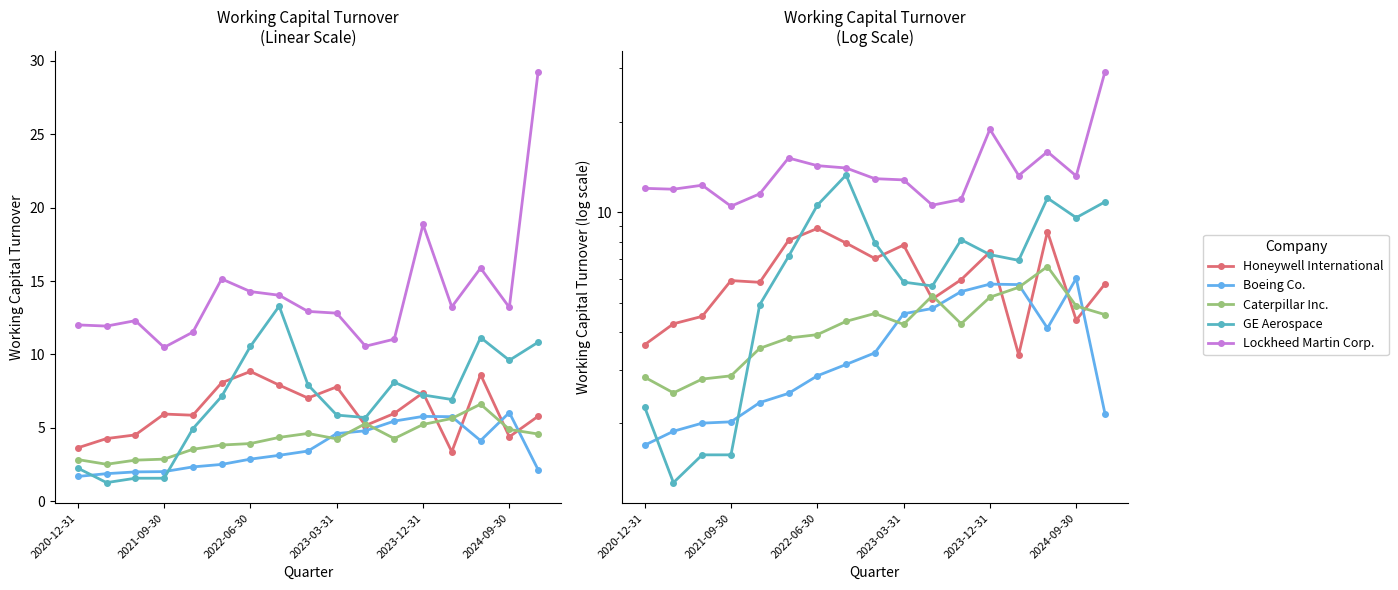

Reading left to right, what are all the values shown in this chart?

Honeywell International: 3.6	4.3	4.5	5.9	5.9	8.1	8.8	7.9	7.0	7.8	5.2	6.0	7.4	3.4	8.6	4.4	5.8
Boeing Co.: 1.7	1.9	2.0	2.0	2.3	2.5	2.9	3.1	3.4	4.6	4.8	5.5	5.8	5.8	4.1	6.0	2.1
Caterpillar Inc.: 2.8	2.5	2.8	2.9	3.5	3.8	3.9	4.3	4.6	4.2	5.3	4.3	5.2	5.6	6.6	4.9	4.6
GE Aerospace: 2.3	1.3	1.6	1.6	4.9	7.1	10.6	13.3	7.9	5.9	5.7	8.1	7.2	6.9	11.2	9.6	10.8
Lockheed Martin Corp.: 12.0	11.9	12.3	10.5	11.5	15.1	14.3	14.0	12.9	12.8	10.6	11.0	18.9	13.2	15.9	13.2	29.2